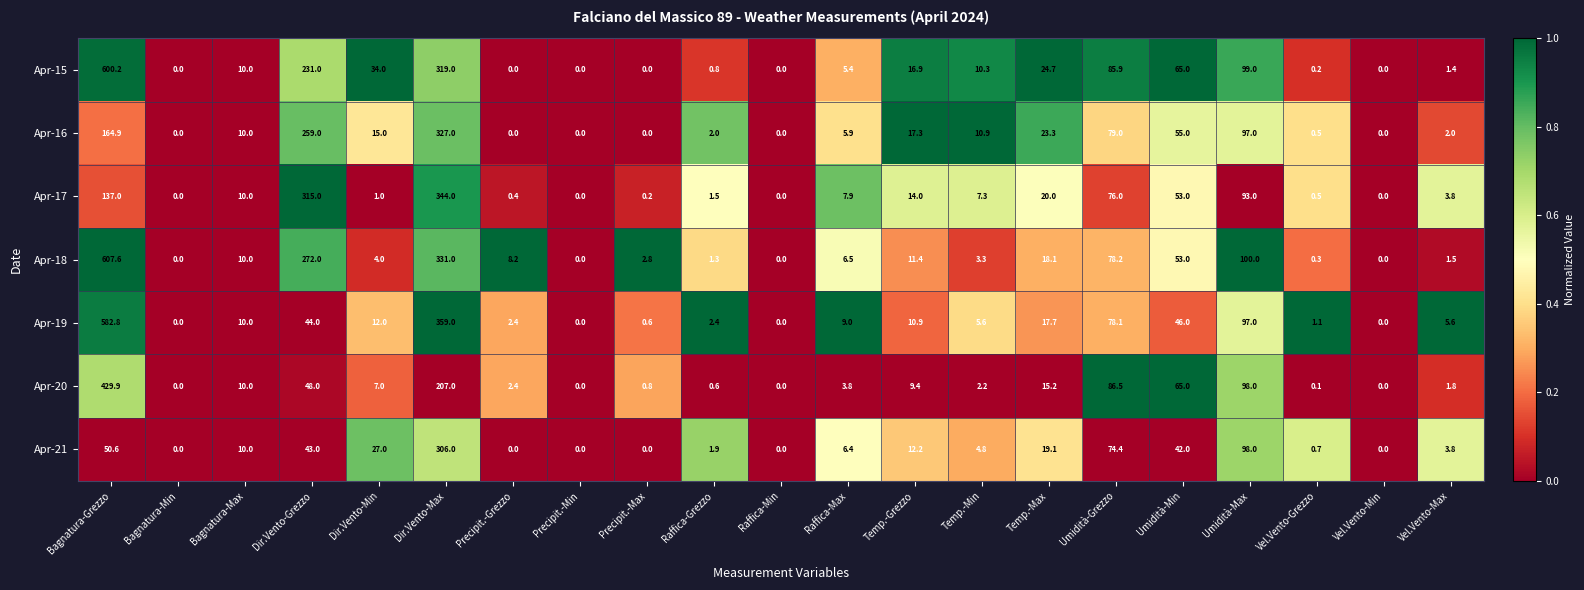

Which category has the highest value in the Apr-17 series?

Dir.Vento-Max